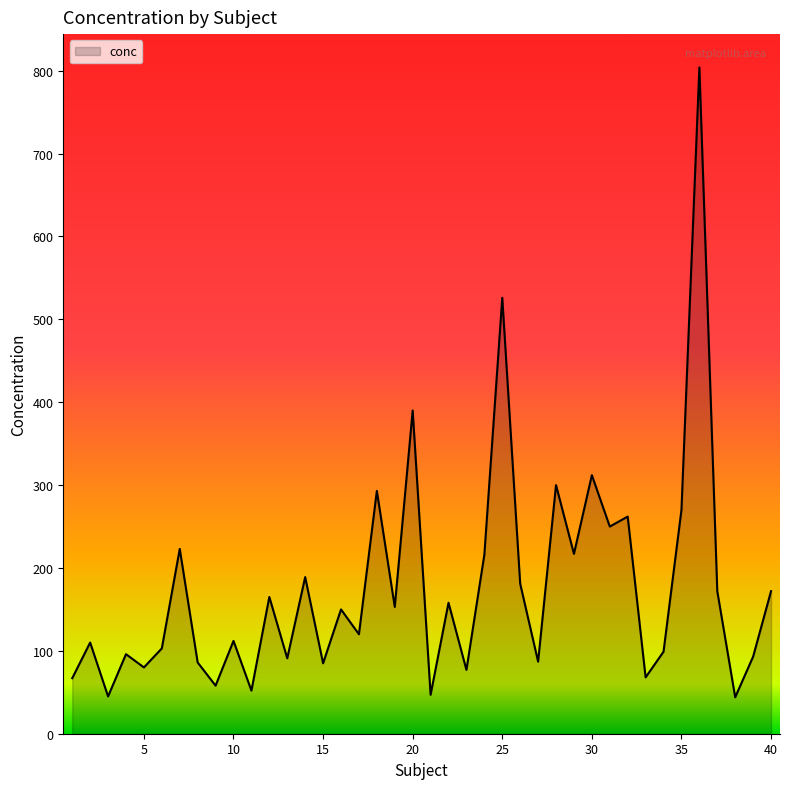

What is the difference between the maximum and minimum values?

760